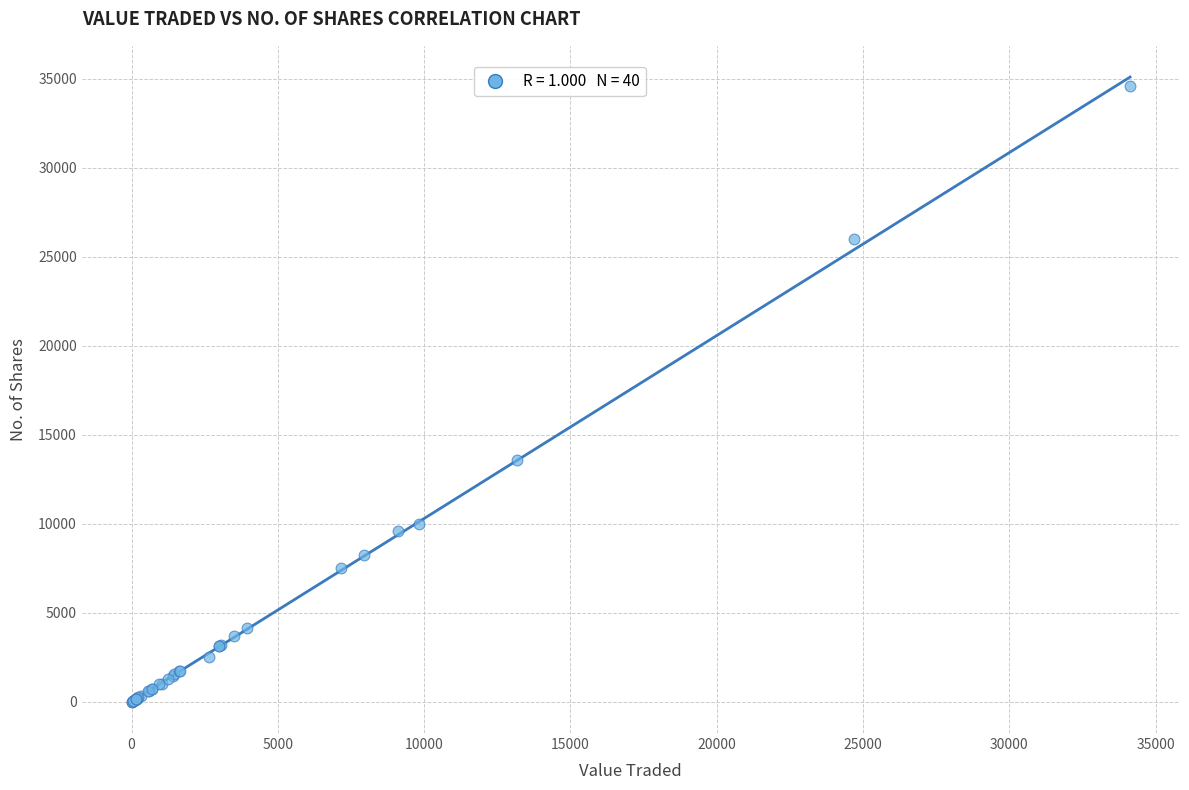

What Y value in the scatter plot is closest to 17294?

13600